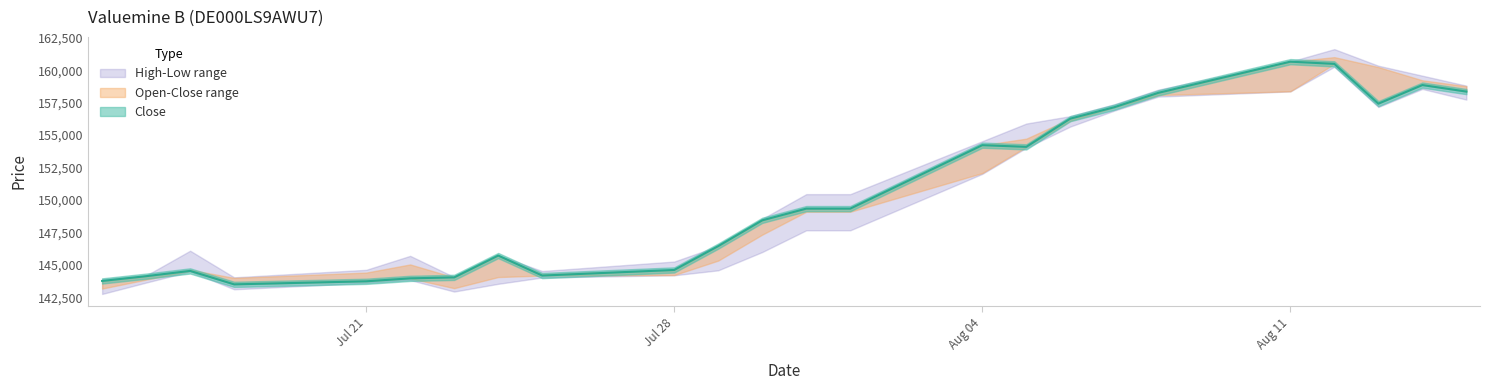

Reading right to left, list all the values displayed in this chart.

Open: 158766	159219	160239	161002	158373	158084	157129	156101	154729	152081	149104	149104	147344	145347	144236	144303	144080	143224	145051	144423	144016	144641	143884	143193
High: 158809	159575	160342	161618	160661	158500	157374	156461	155892	154533	150460	150460	148560	146463	145274	144544	145754	144081	145712	144636	144060	146107	144197	143913
Low: 157733	158554	157165	160260	158363	157965	156886	155661	154021	152020	147677	147677	146006	144598	144216	144045	143559	142964	143849	143635	143138	144510	143655	142779
Close: 158351	158853	157421	160483	160653	158255	157148	156270	154098	154228	149346	149346	148444	146463	144626	144195	145735	144055	143980	143753	143518	144552	144147	143780